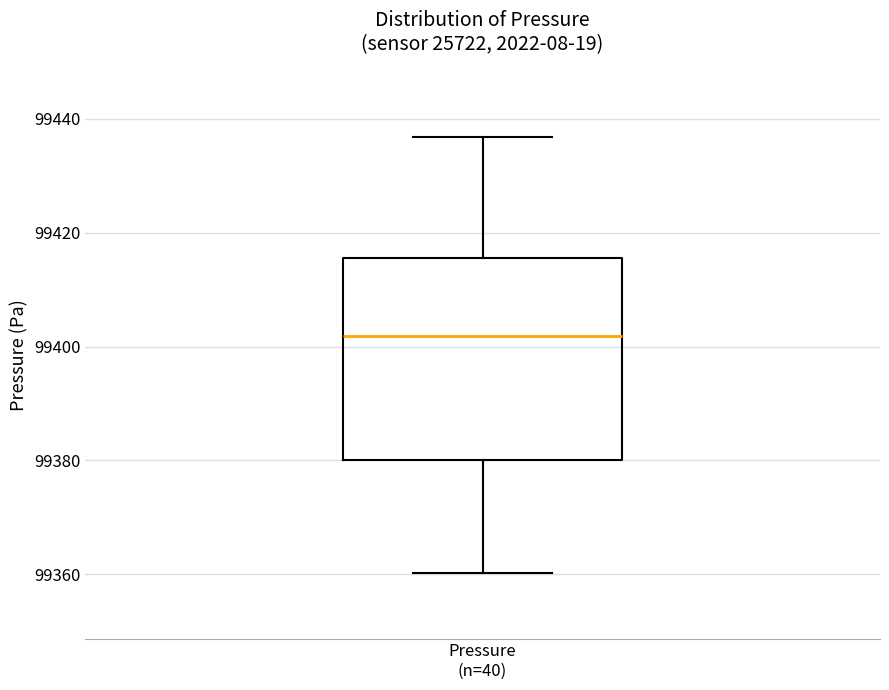

Transcribe this box plot: give where the median line is, the range the box spans, and where the two whiskers end, as read against the y-axis. The values are not printed on the chart, so give them approximately, as read against the axis.

median 99402, box 99380 to 99416, whiskers 99360 to 99436